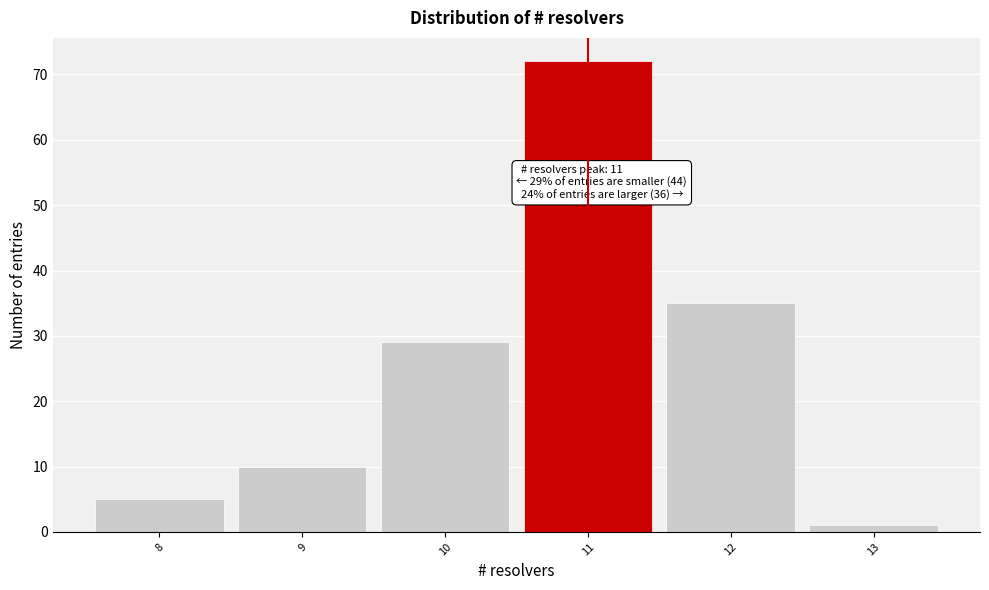

Which range on the x-axis has the tallest bar?

10.5 to 11.5